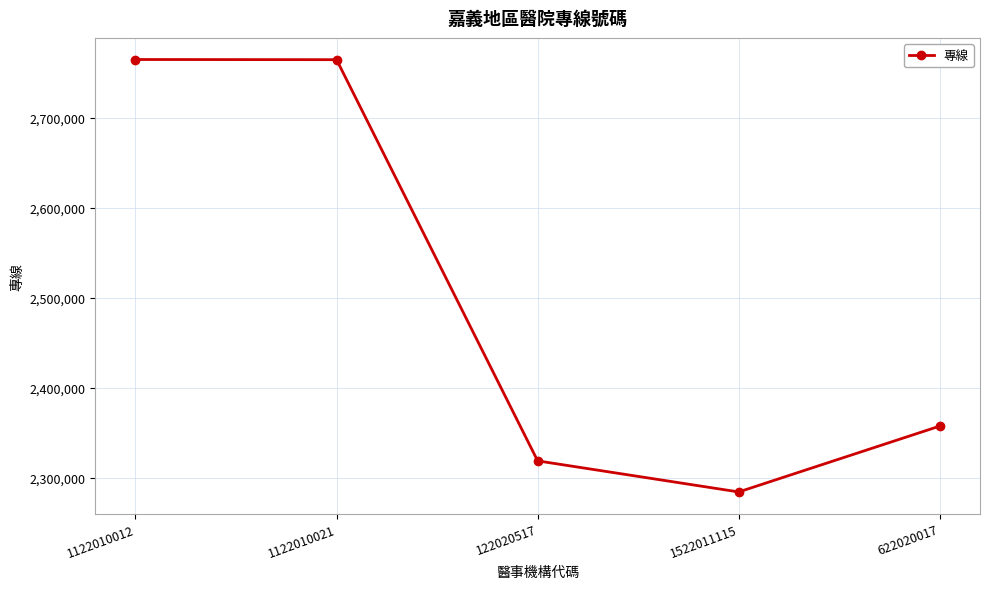

What is the value of the 5th point from the left?

2357750